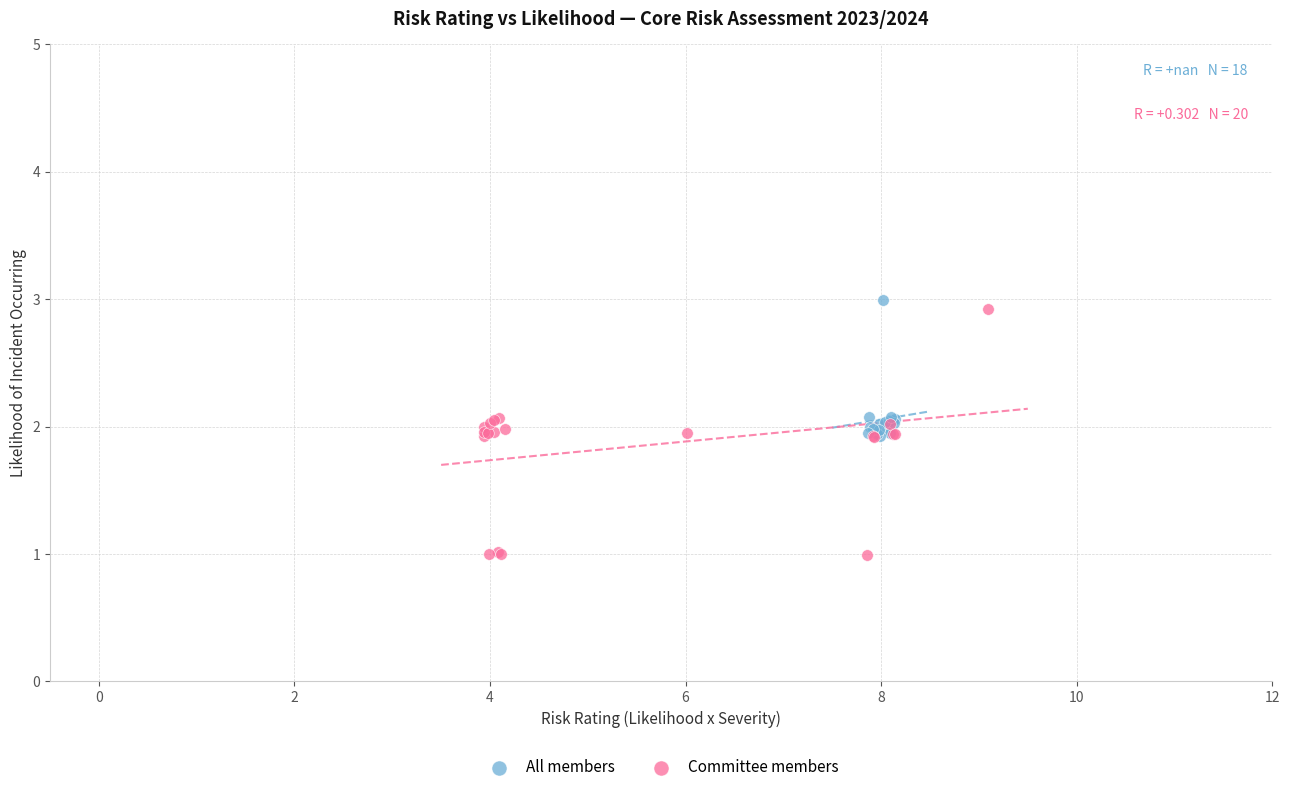

Which series has the widest spread of Y values?

Committee members